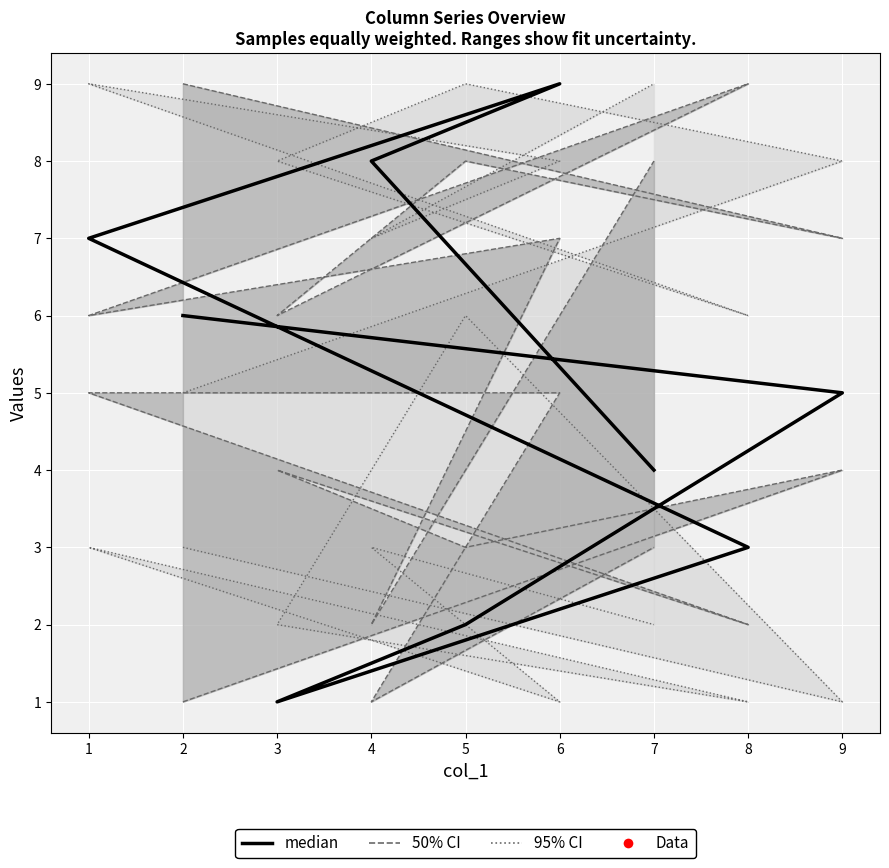

How many data points are less than 5?

4